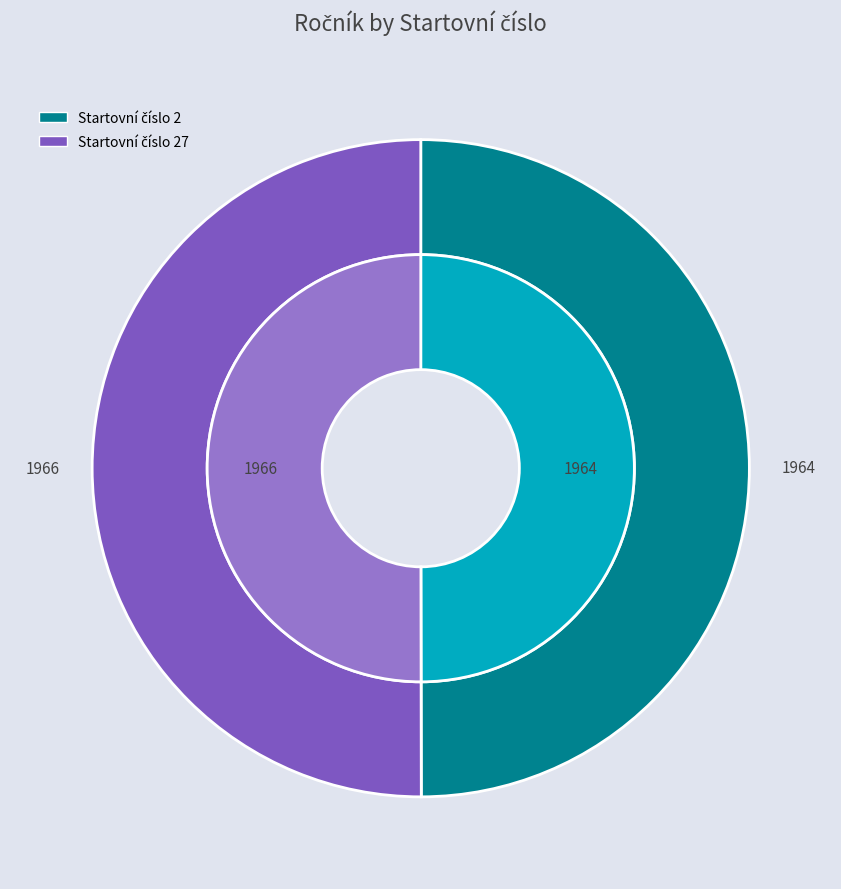

What percentage do 27 and 2 together represent?

100.0%